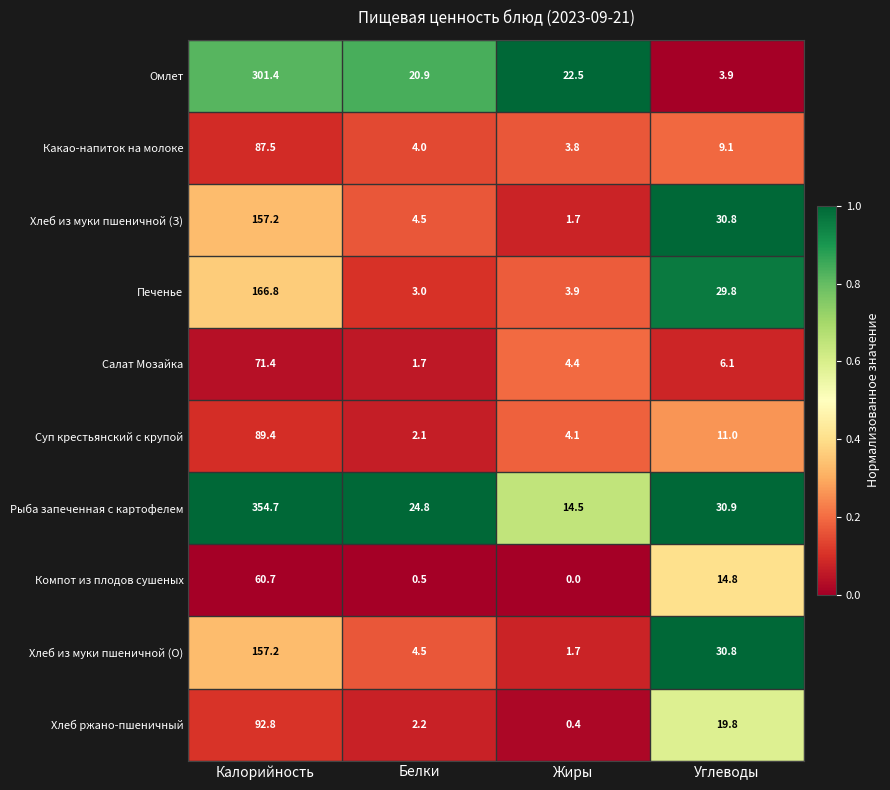

How many series are shown in this chart?

10